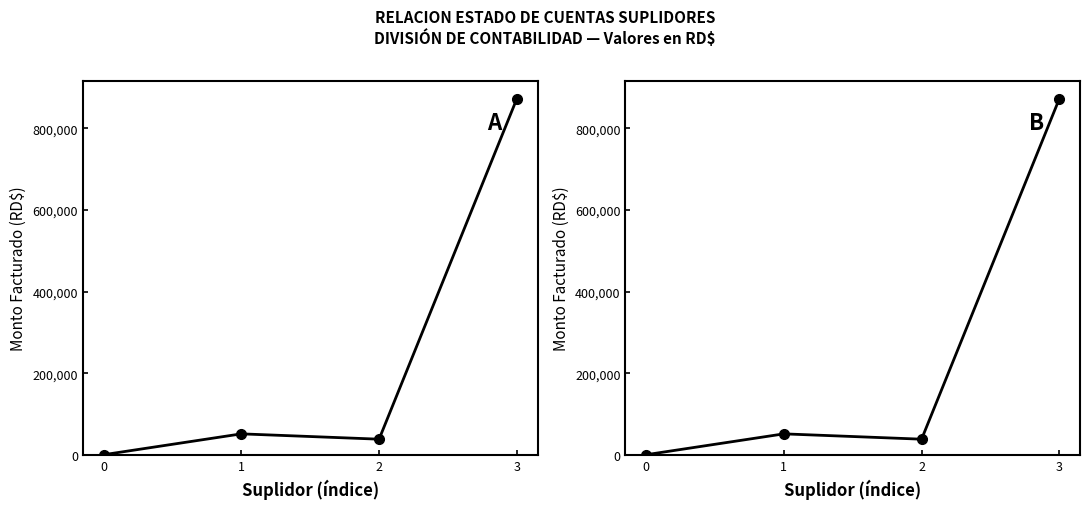

Rank the categories by value from lowest to highest.

0, 2, 1, 3